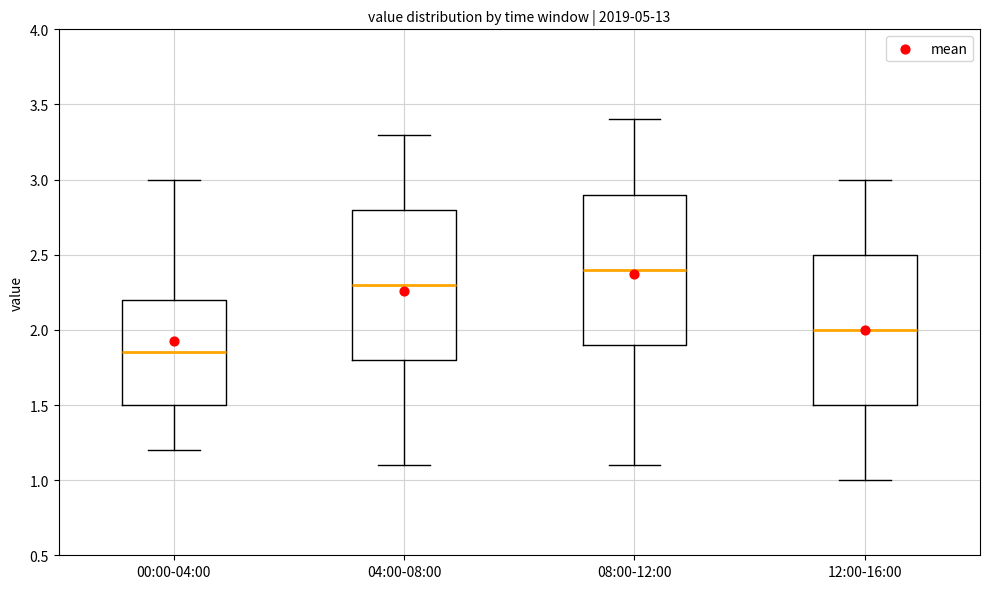

Where is the upper edge of the box for 08:00-12:00 on the y-axis? The values are not printed on the chart, so give them approximately, as read against the axis.

2.90